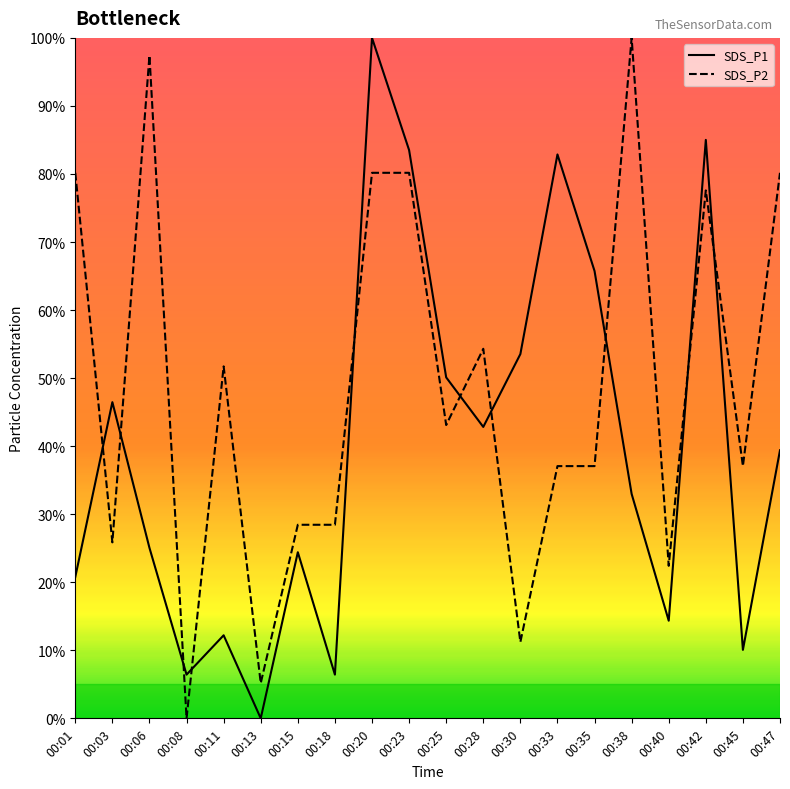

How many values in the SDS_P2 series exceed 43?

10